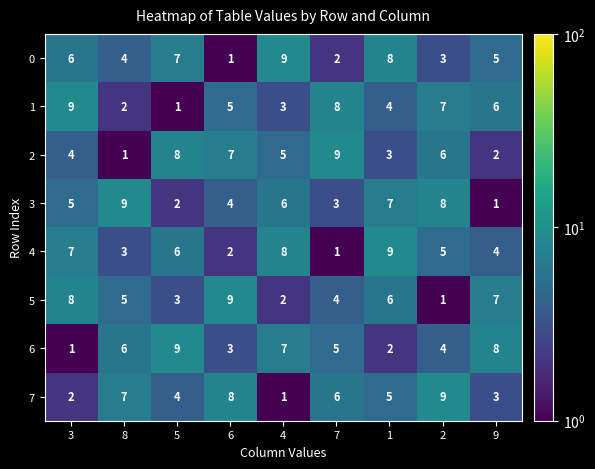

What is the total value across all series at 7?

38